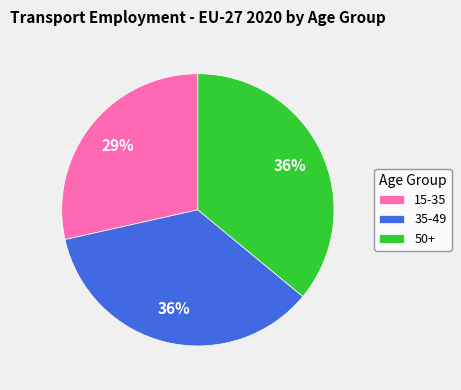

Does 15-35 represent more than half of the total?

No